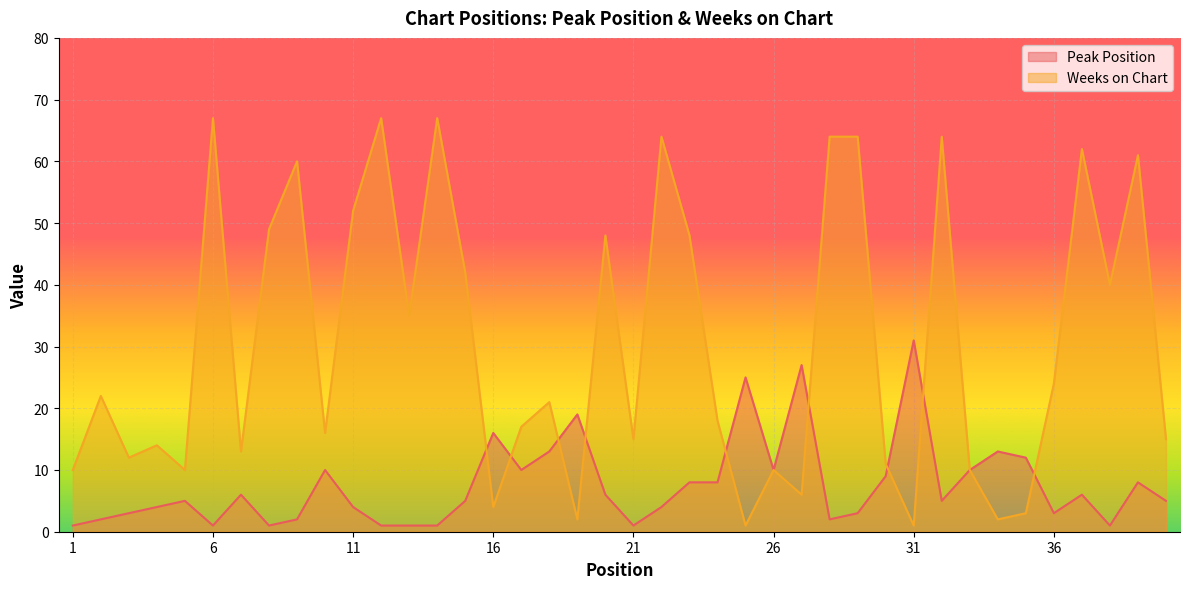

How many distinct data groups are displayed?

2